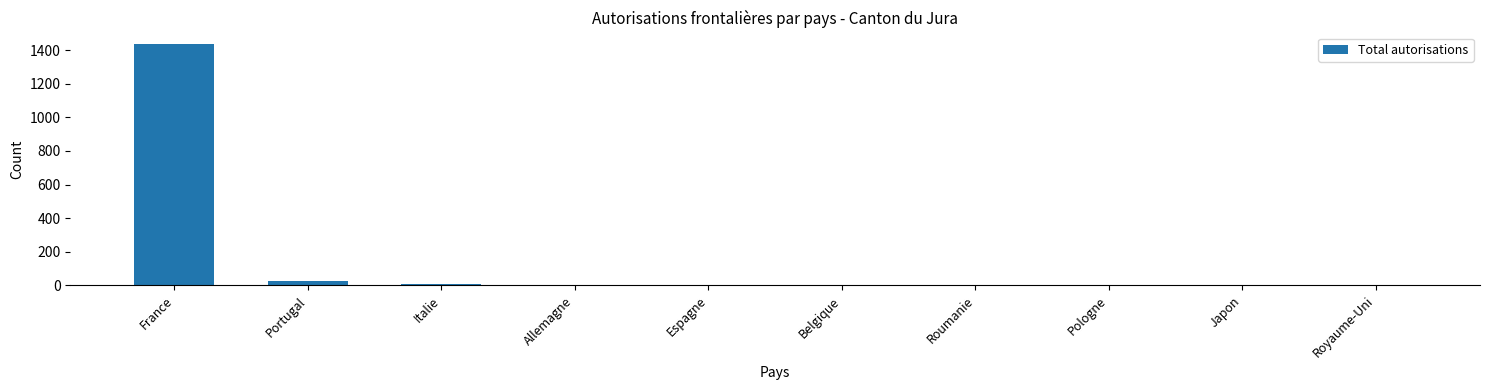

What is the sum of all values?

1481